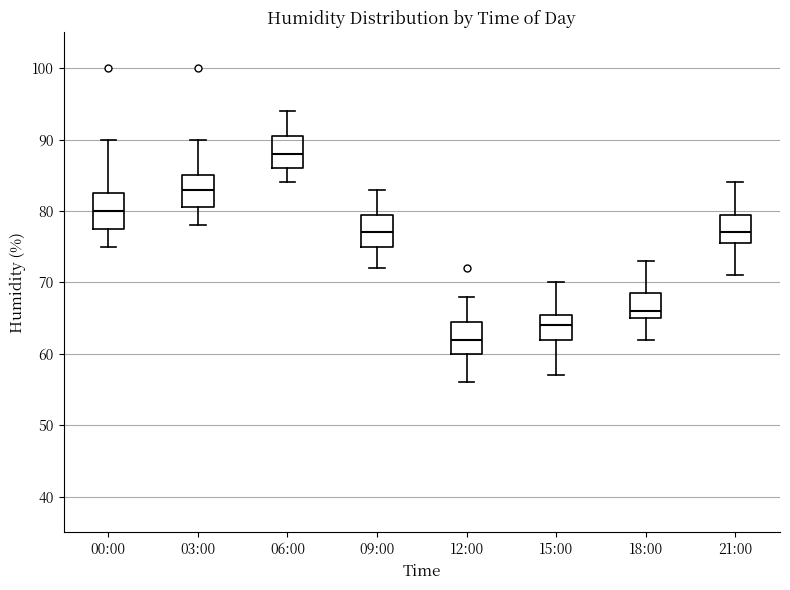

Reading left to right, read every box against the y-axis: the position of its median line, the range the box covers, and the ends of its whiskers. The values are not printed on the chart, so give them approximately, as read against the axis.

00:00: median 80, box 78 to 83, whiskers 75 to 90
03:00: median 83, box 81 to 85, whiskers 78 to 90
06:00: median 88, box 86 to 91, whiskers 84 to 94
09:00: median 77, box 75 to 80, whiskers 72 to 83
12:00: median 62, box 60 to 65, whiskers 56 to 68
15:00: median 64, box 62 to 66, whiskers 57 to 70
18:00: median 66, box 65 to 69, whiskers 62 to 73
21:00: median 77, box 76 to 80, whiskers 71 to 84